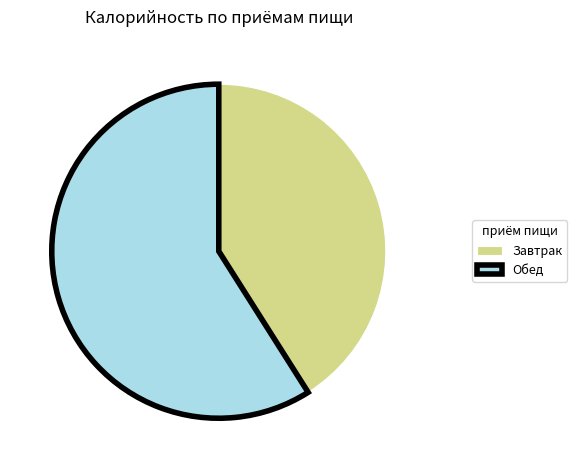

The Обед slice represents 65% of the pie. True or false?

False